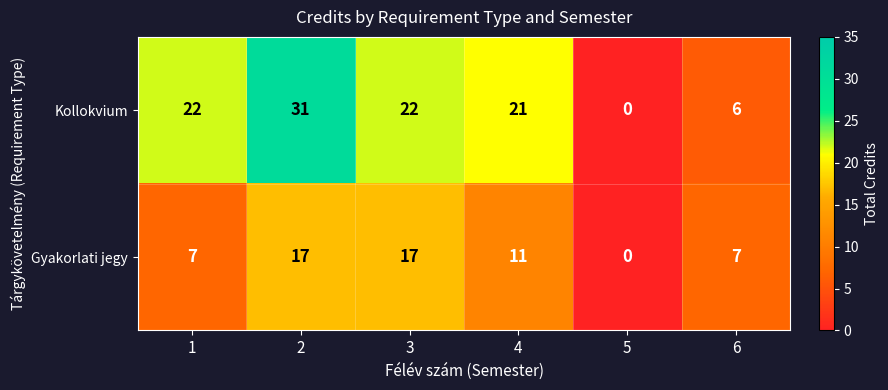

At which category does the chart reach its minimum across all series?

5